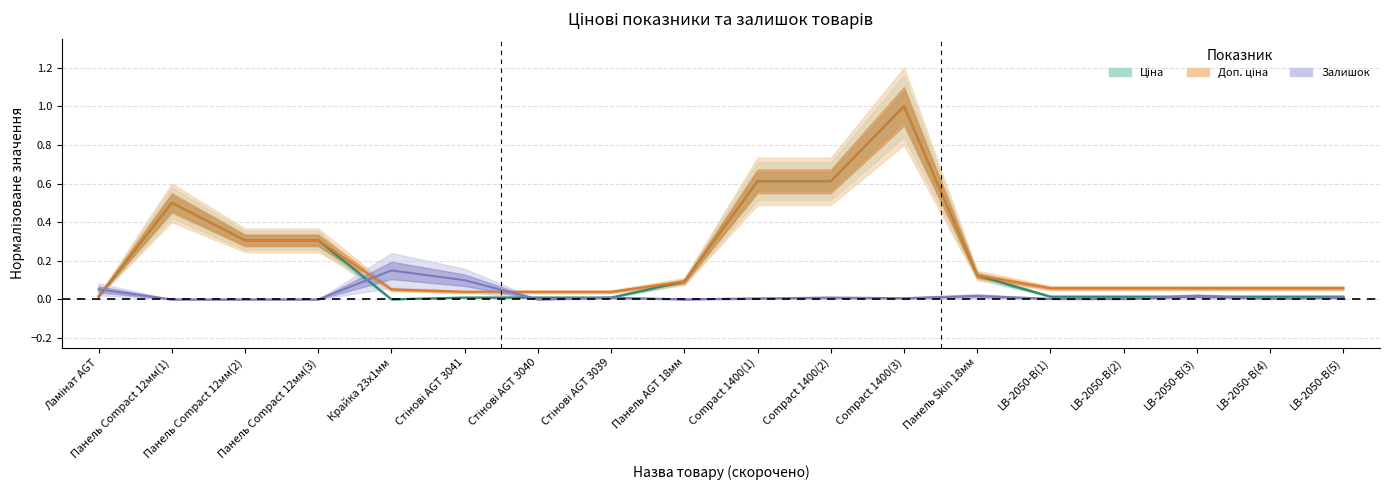

What is the difference between the maximum and second lowest values in the Залишок series?

0.1